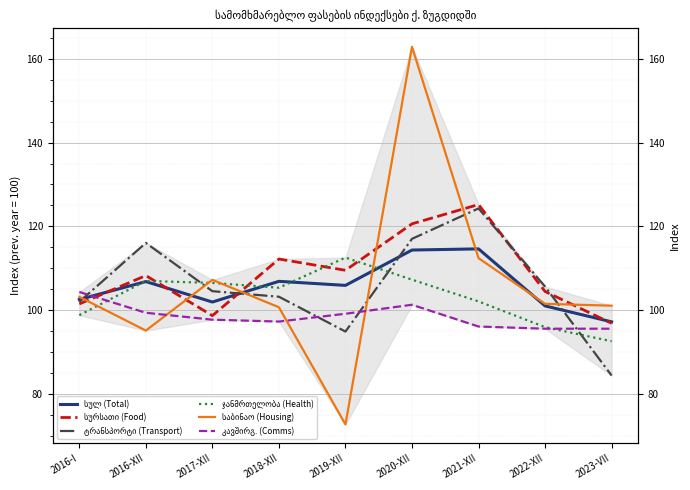

Is the value of კავშირგ. (Comms) at 2023-VII greater than the value of ტრანსპორტი (Transport) at 2022-XII?

No